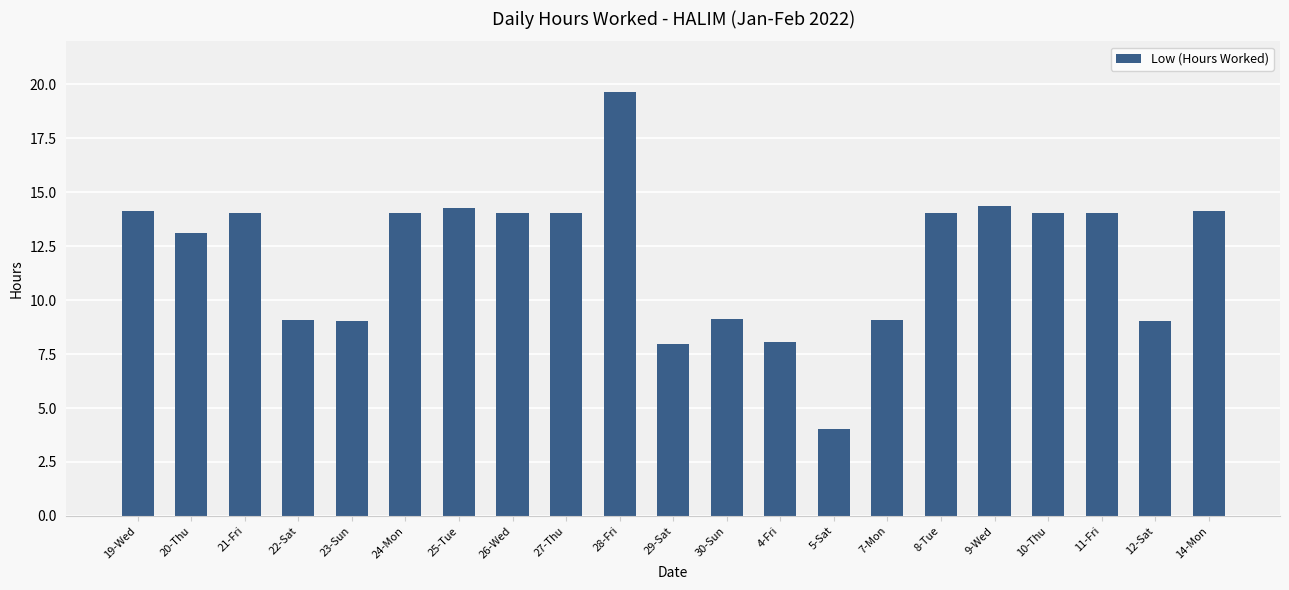

What is the value of the 9th bar from the left?

14.1